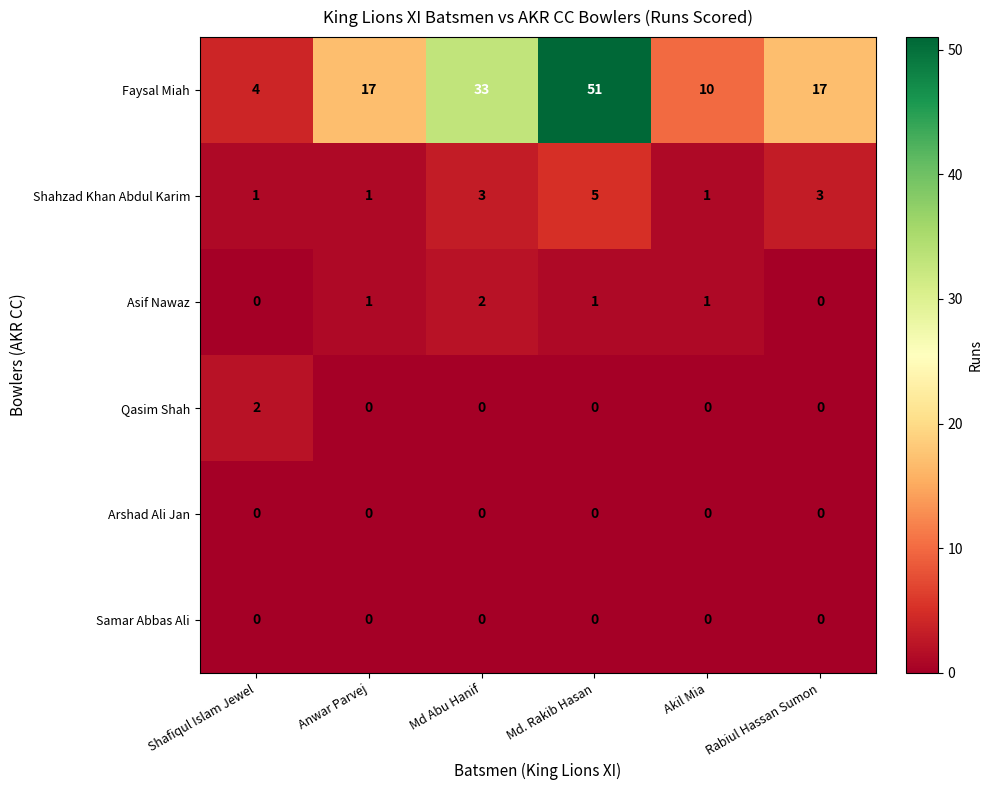

The value of Qasim Shah at Shafiqul Islam Jewel is 3. True or false?

False